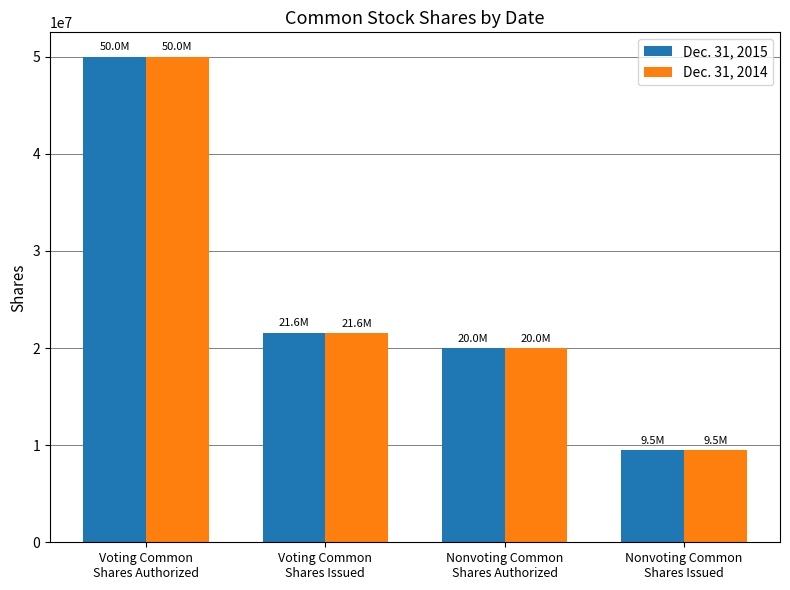

At how many categories does at least one series exceed 12663113?

3